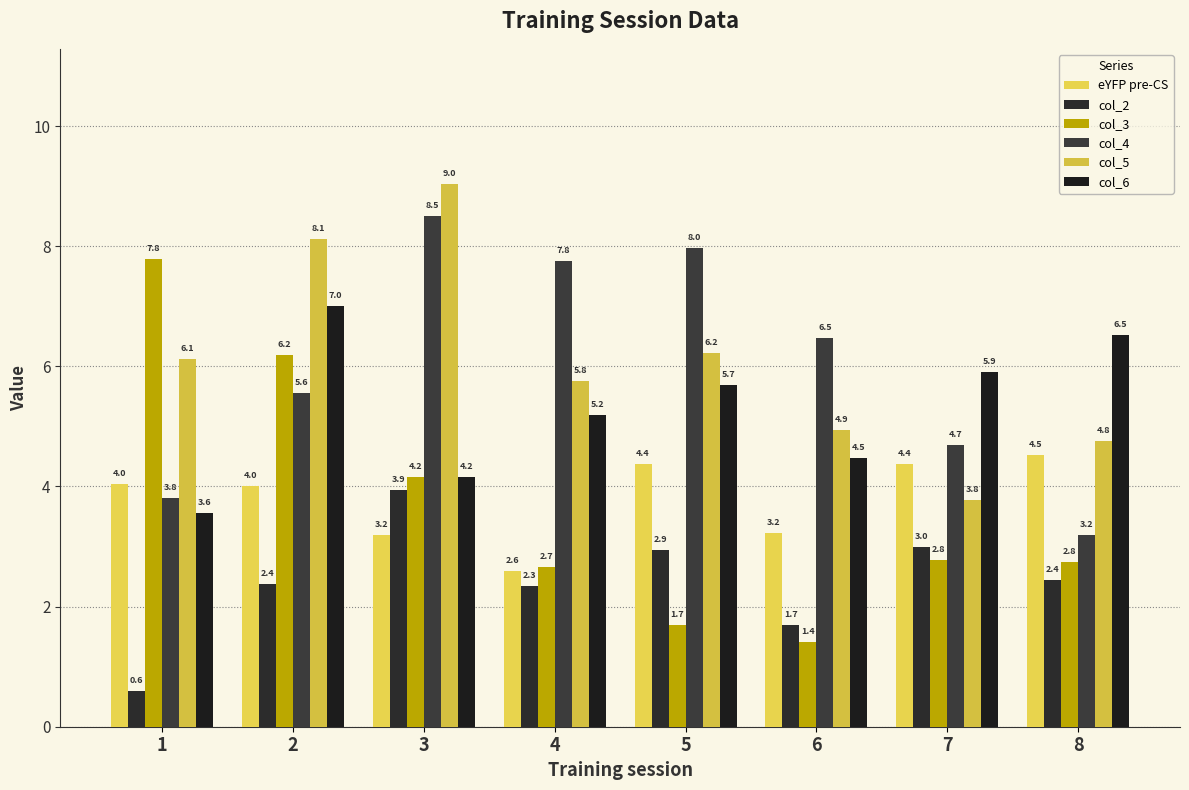

Reading left to right, extract all data points from this chart.

eYFP pre-CS: 4.0	4.0	3.2	2.6	4.4	3.2	4.4	4.5
col_2: 0.6	2.4	3.9	2.3	2.9	1.7	3.0	2.4
col_3: 7.8	6.2	4.2	2.7	1.7	1.4	2.8	2.8
col_4: 3.8	5.6	8.5	7.8	8.0	6.5	4.7	3.2
col_5: 6.1	8.1	9.0	5.8	6.2	4.9	3.8	4.8
col_6: 3.6	7.0	4.2	5.2	5.7	4.5	5.9	6.5